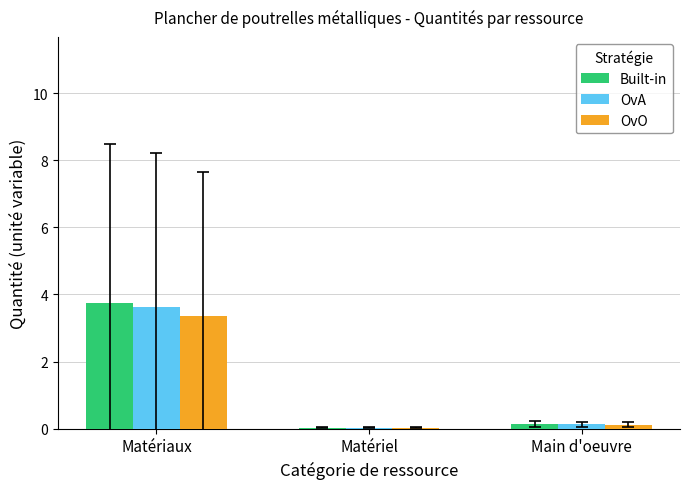

What is the highest value of the Built-in series?

3.7